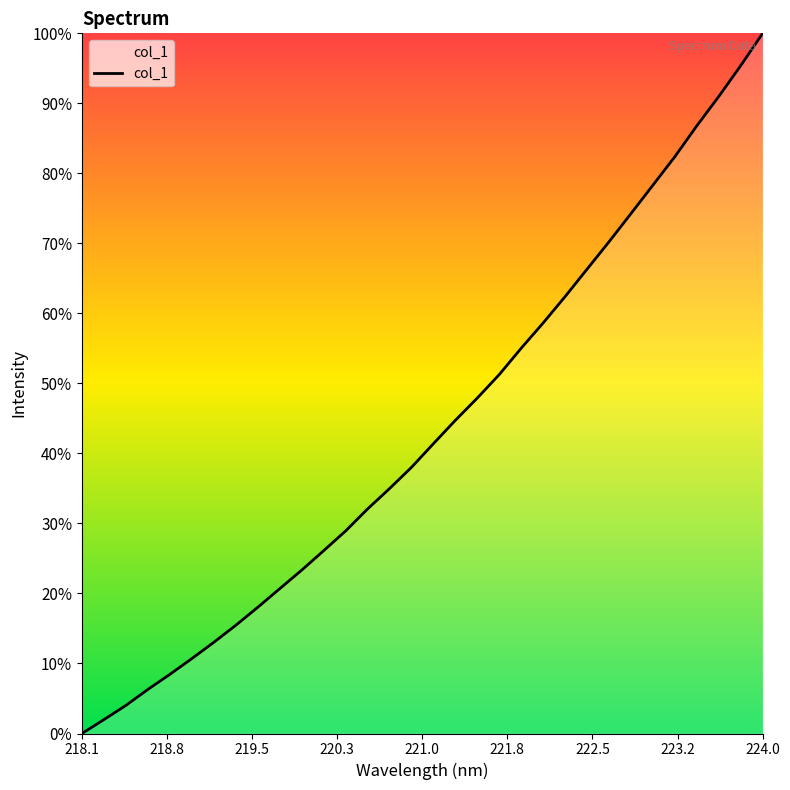

What is the difference between the maximum and minimum values?

100.0